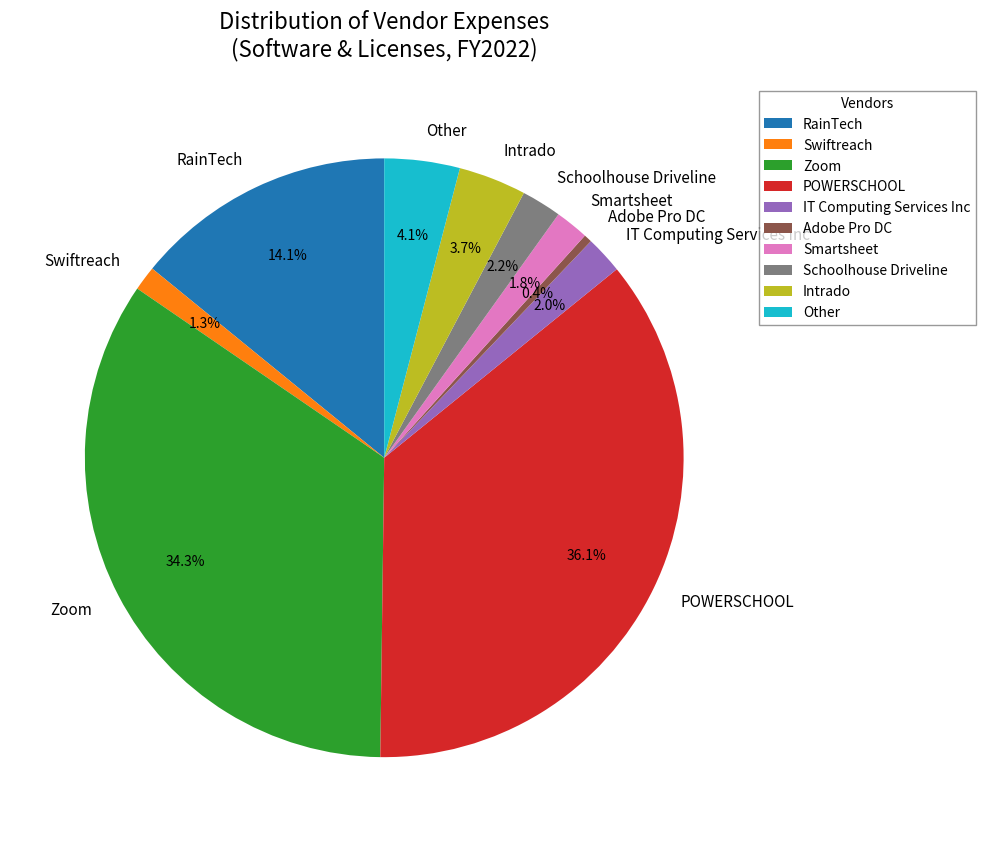

To the nearest percent, what is the difference between the Intrado and Smartsheet slice percentages?

2%